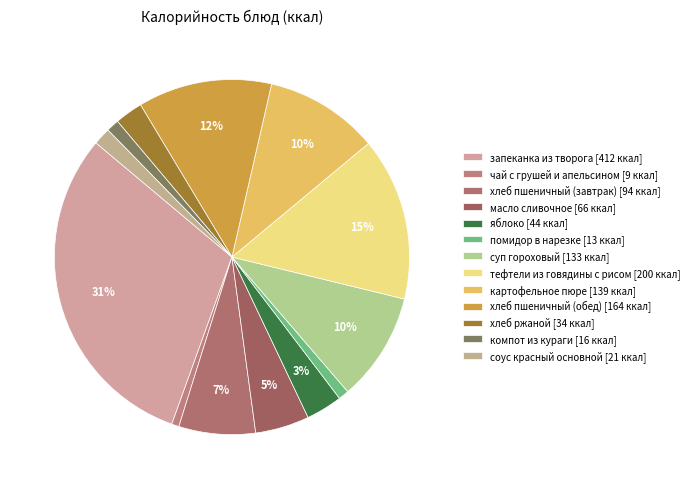

The хлеб пшеничный (обед) slice represents 6% of the pie. True or false?

False